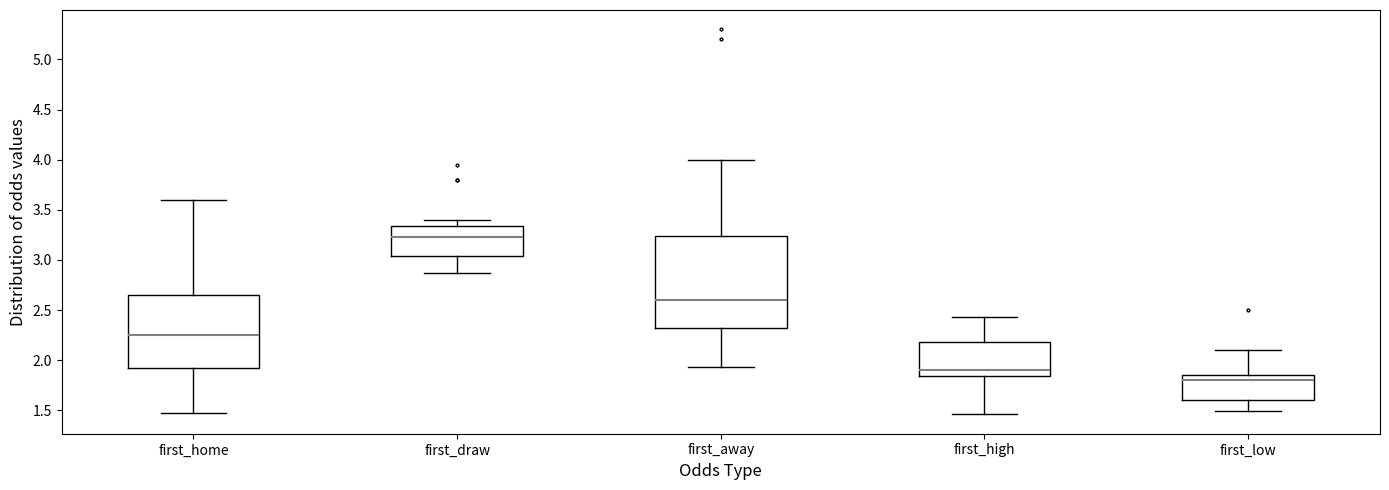

Comparing the boxes themselves (not the whiskers), which one is the tallest?

first_away